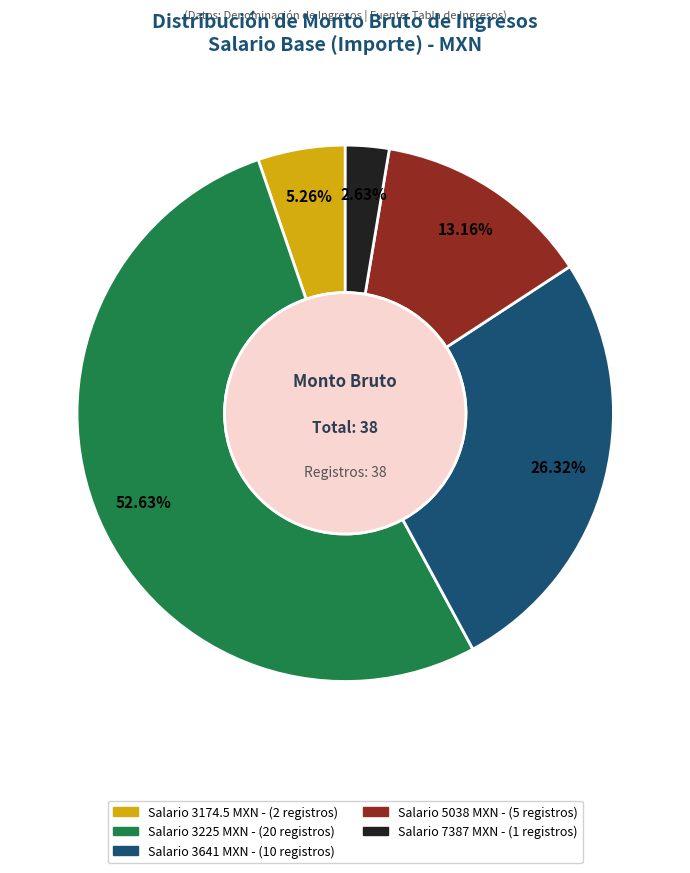

Is there any slice that represents more than half of the pie?

Yes